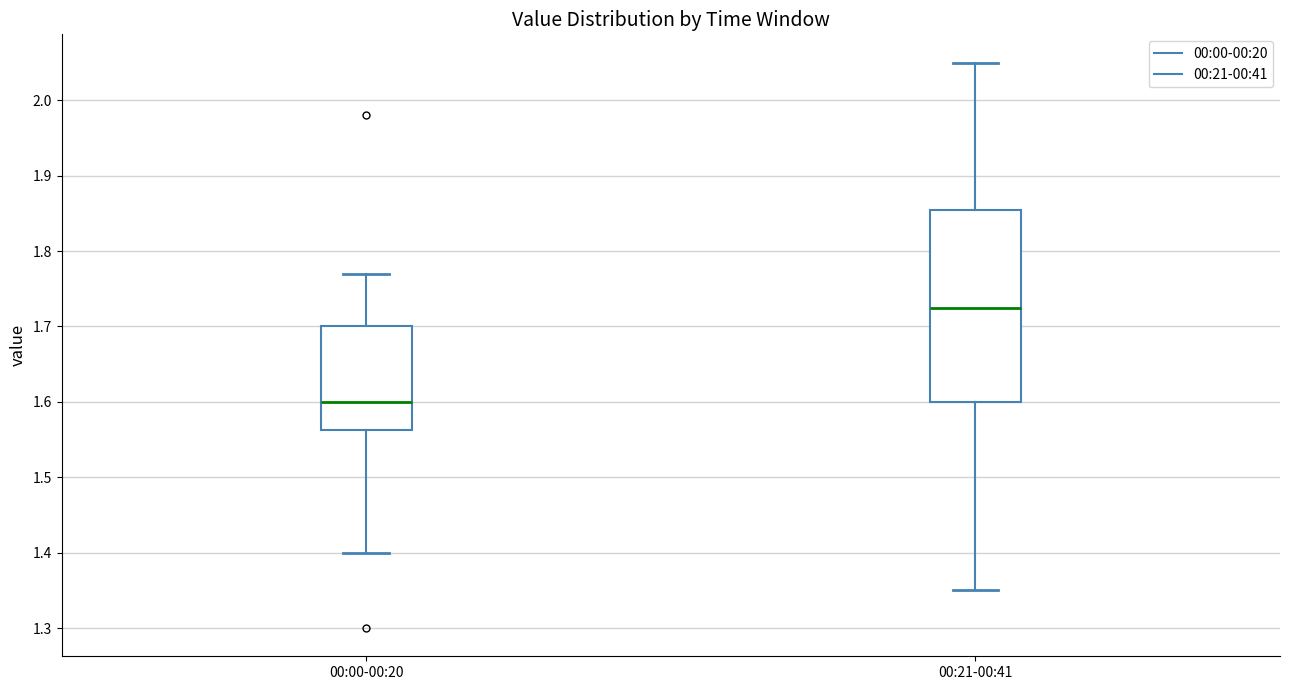

Where does the upper whisker of the box for 00:21-00:41 end on the y-axis? The values are not printed on the chart, so give them approximately, as read against the axis.

2.05